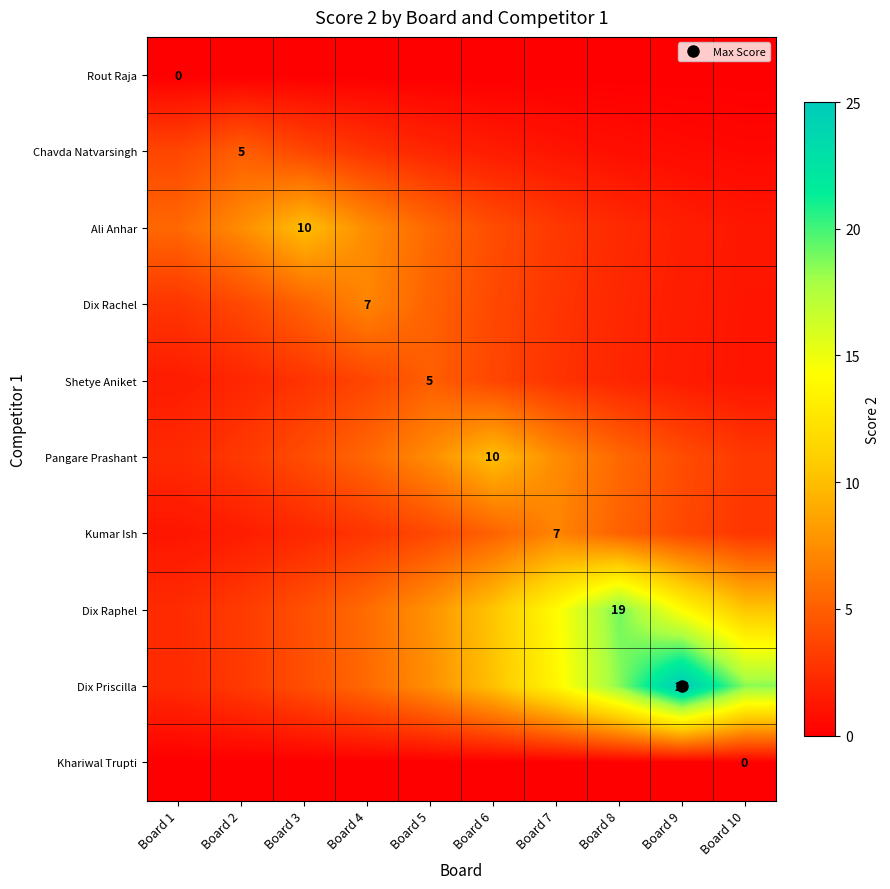

Which series has the widest spread of values?

Dix Priscilla